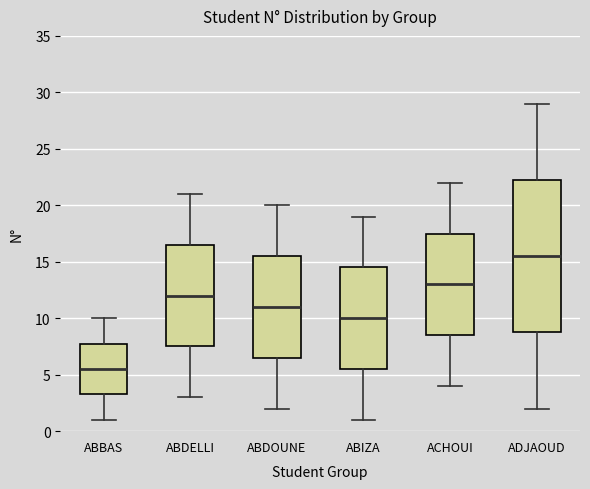

Where is the upper edge of the box for ACHOUI on the y-axis? The values are not printed on the chart, so give them approximately, as read against the axis.

17.5